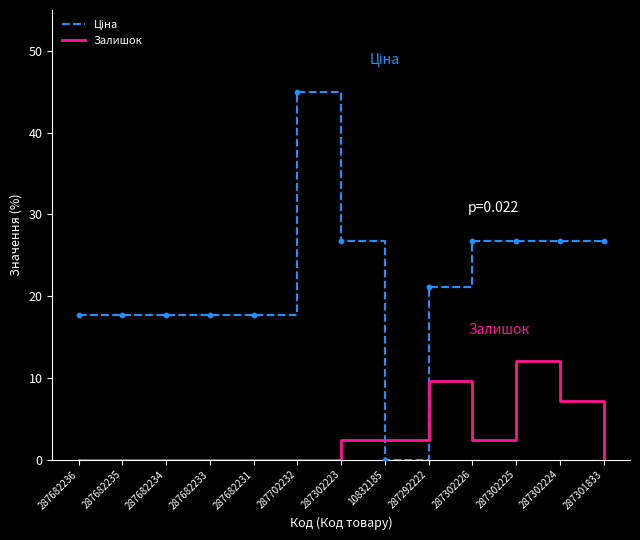

Is the value of Залишок at 287302223 greater than the value of Ціна at 10832185?

Yes